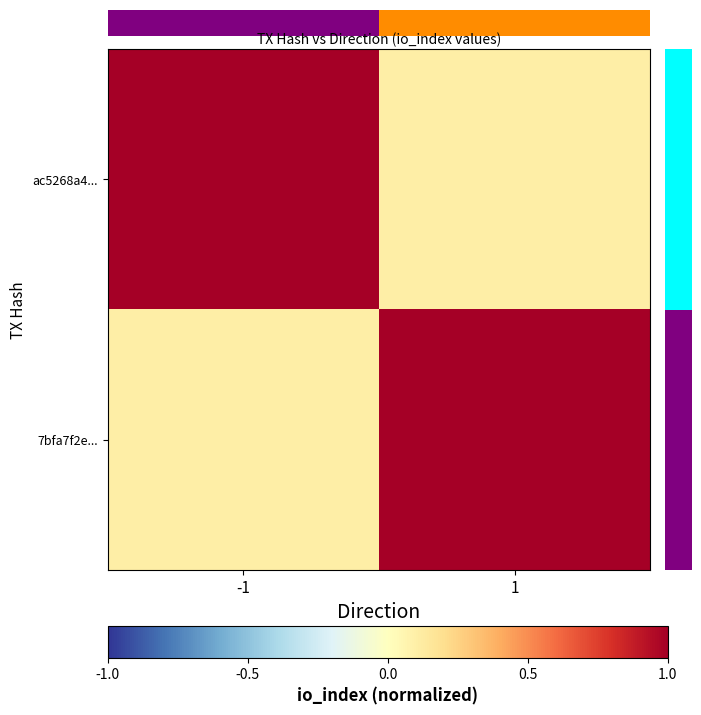

What is the average value of the 7bfa7f2e... series?

0.6